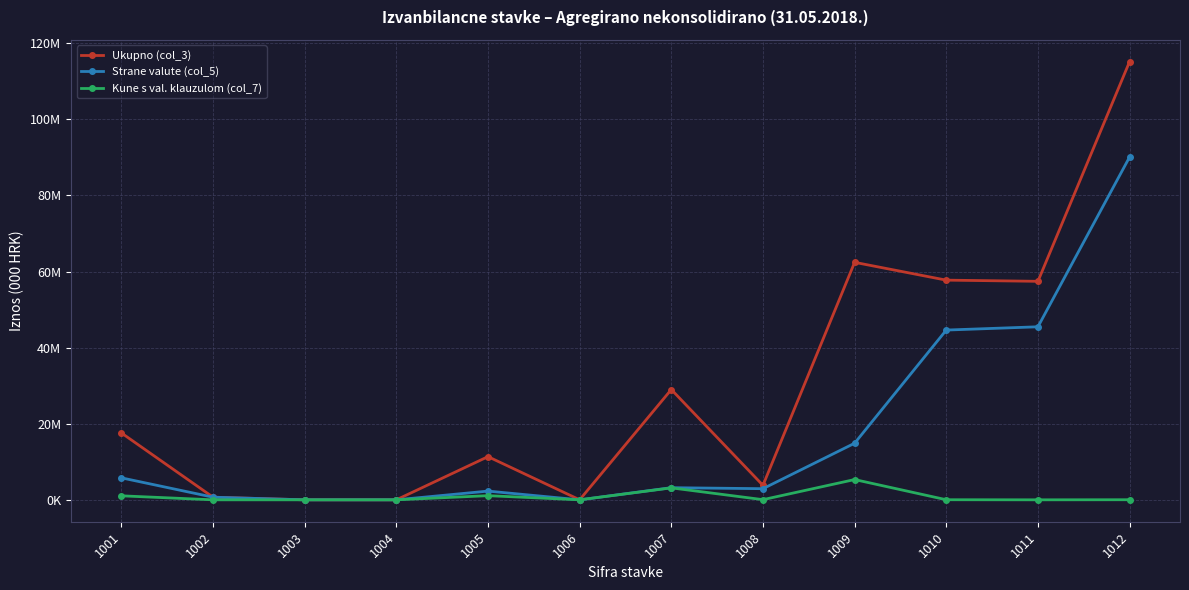

What is the difference between the maximum and minimum values in the Kune s val. klauzulom (col_7) series?

5327277